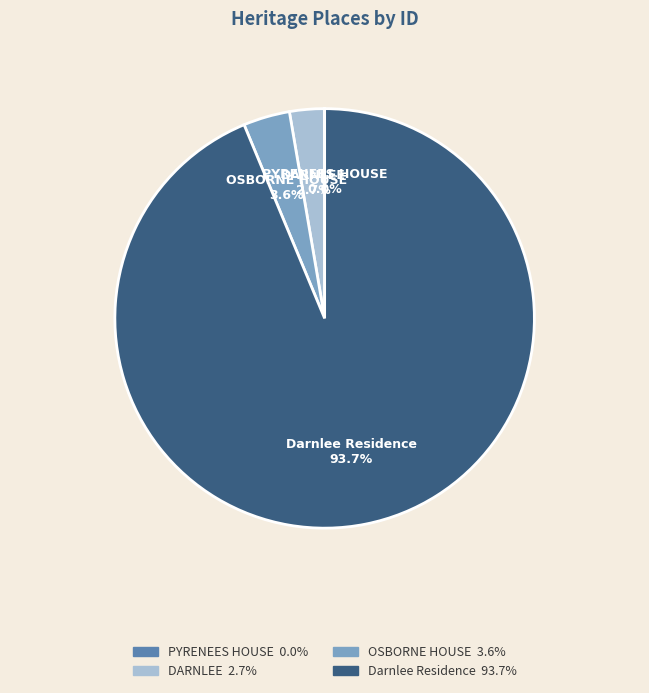

Which has a higher value, Darnlee Residence or DARNLEE?

Darnlee Residence